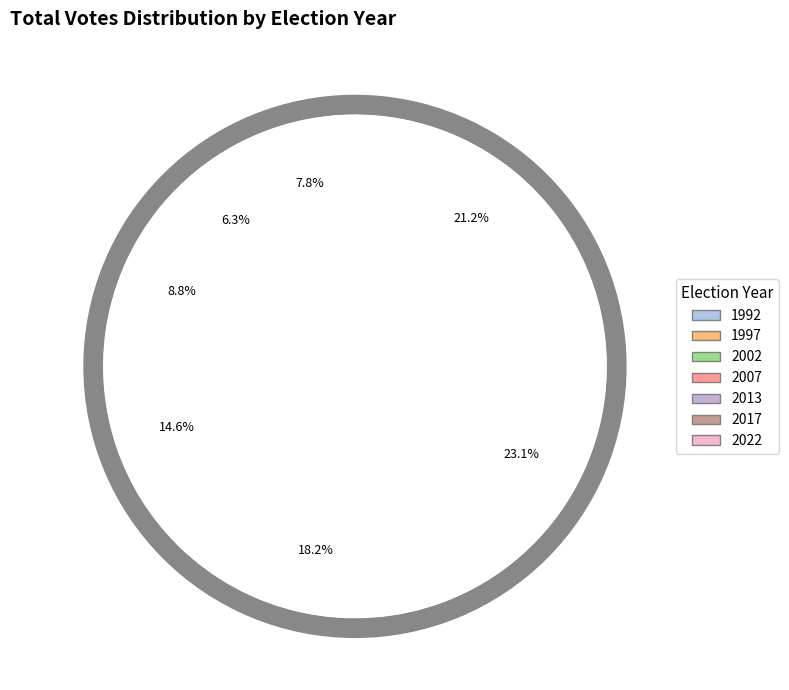

Is there any slice that represents more than half of the pie?

No